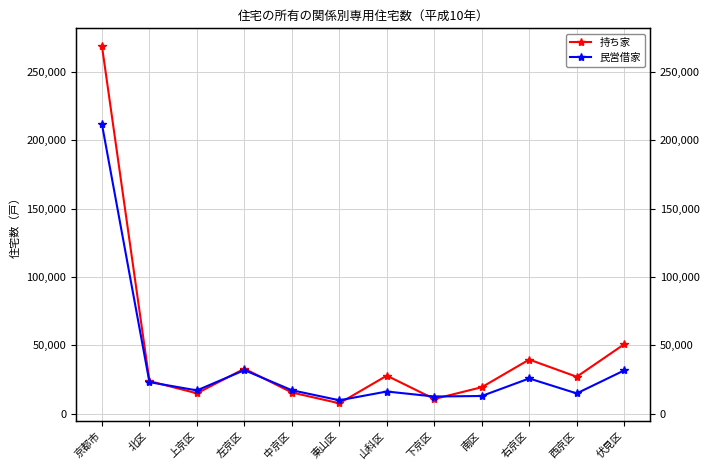

Reading left to right, transcribe all the data shown in this chart.

持ち家: 京都市=268930	北区=23720	上京区=14800	左京区=32810	中京区=15390	東山区=7500	山科区=27720	下京区=10640	南区=19260	右京区=39500	西京区=26910	伏見区=50690
民営借家: 京都市=211720	北区=22970	上京区=16930	左京区=31750	中京区=17050	東山区=9690	山科区=16110	下京区=12450	南区=12830	右京区=25670	西京区=14730	伏見区=31550